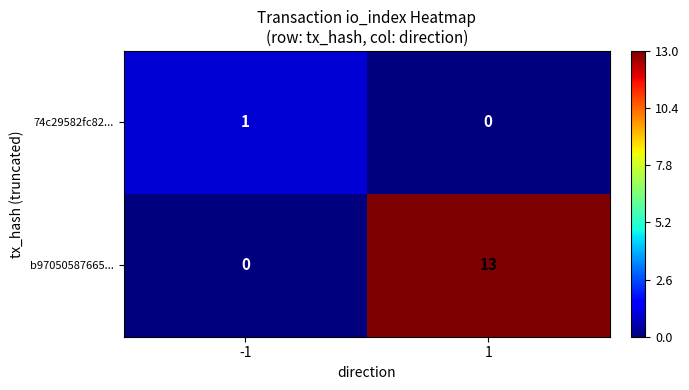

What is the difference between the maximum and minimum values in the b97050587665... series?

13